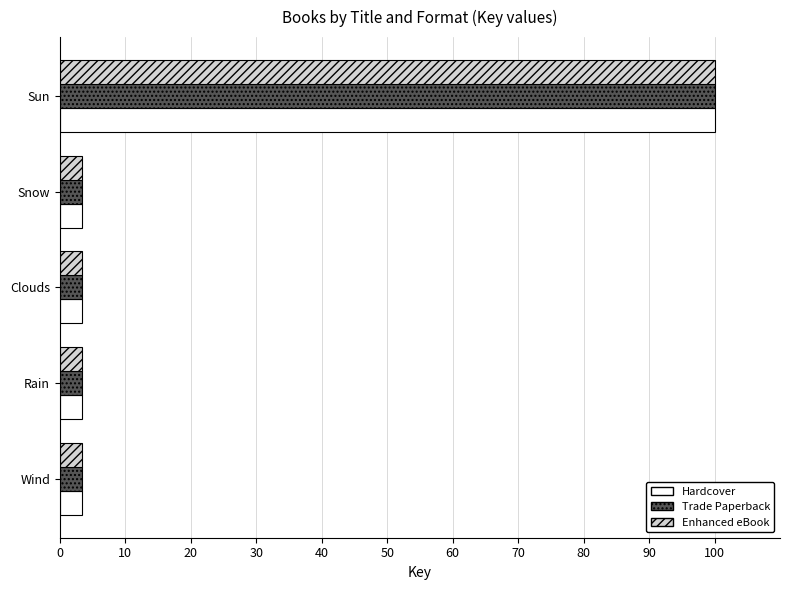

The Trade Paperback series shows 3.4 at Rain. True or false?

True